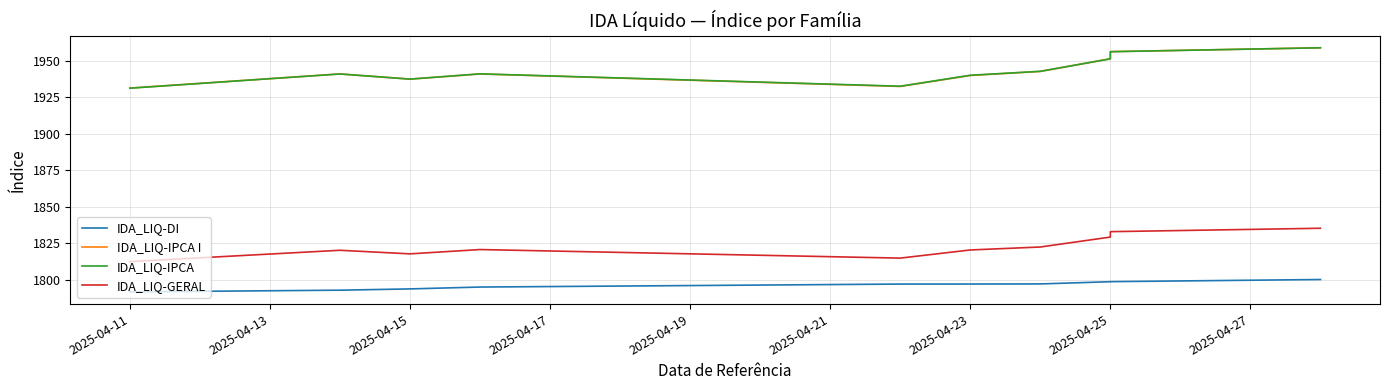

What is the label of the 3rd point from the right?

2025-04-25